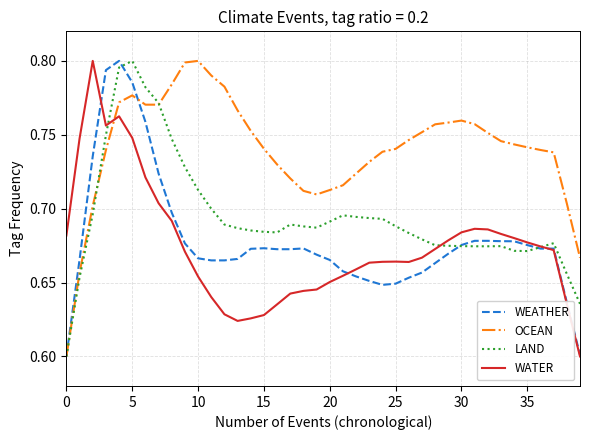

After their last crossing, which series has the higher values: OCEAN or WATER?

OCEAN